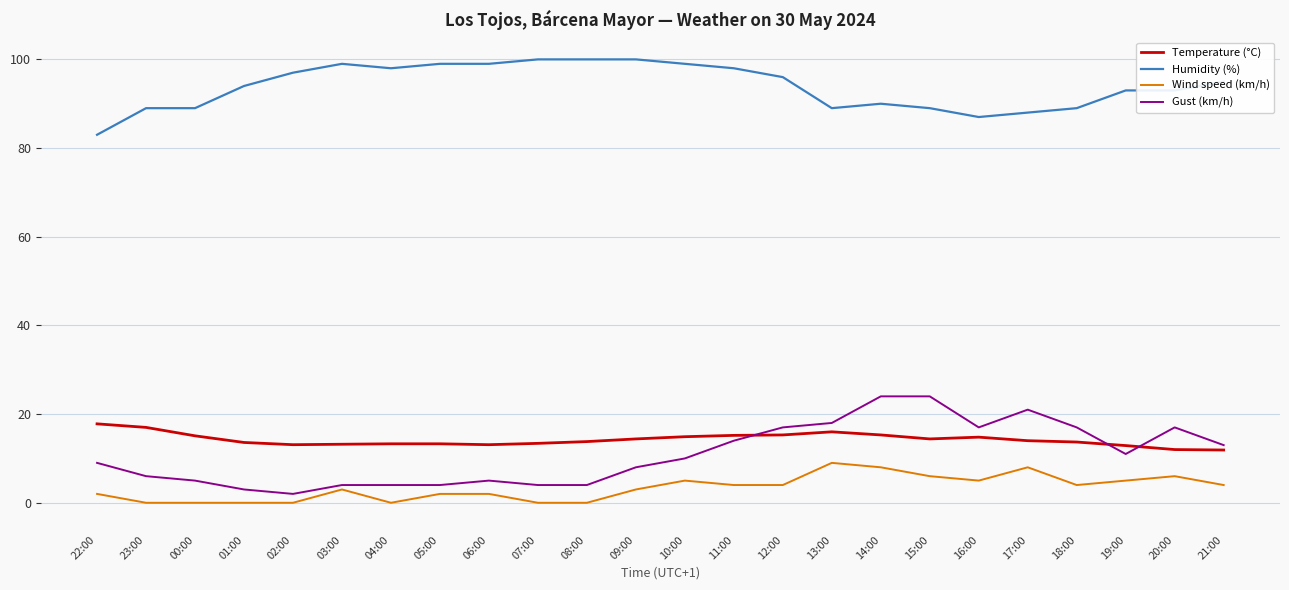

True or false: Temperature (°C) has a value of 19.5 at 05:00.

False